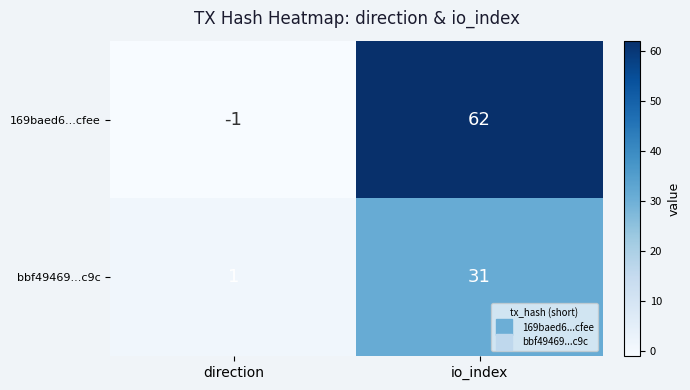

The 169baed6...cfee series shows 0 at direction. True or false?

False